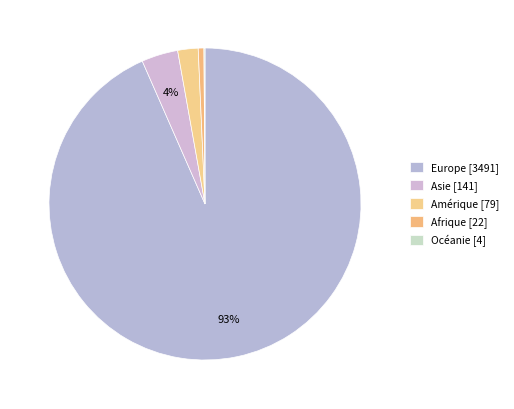

Approximately how many times larger is the value at Amérique compared to Afrique?

3.6